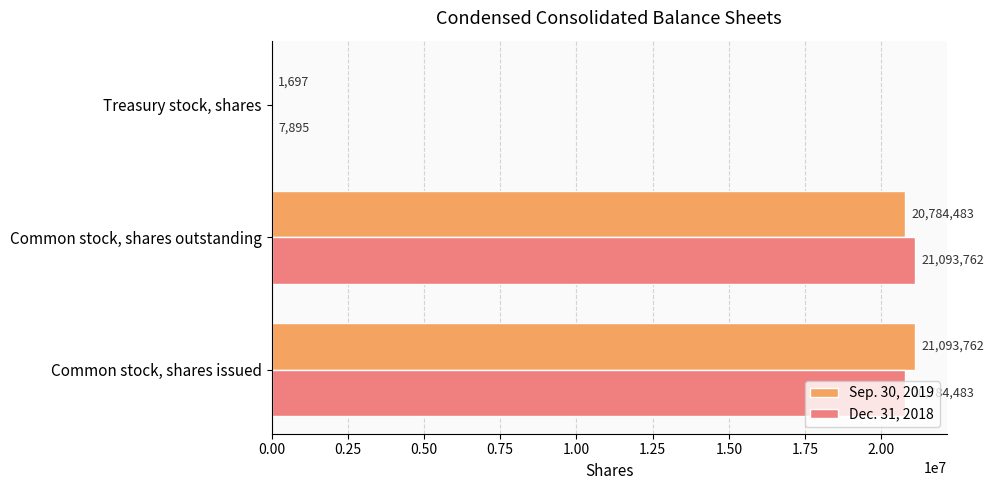

What value does the Sep. 30, 2019 series have at Treasury stock, shares?

1697